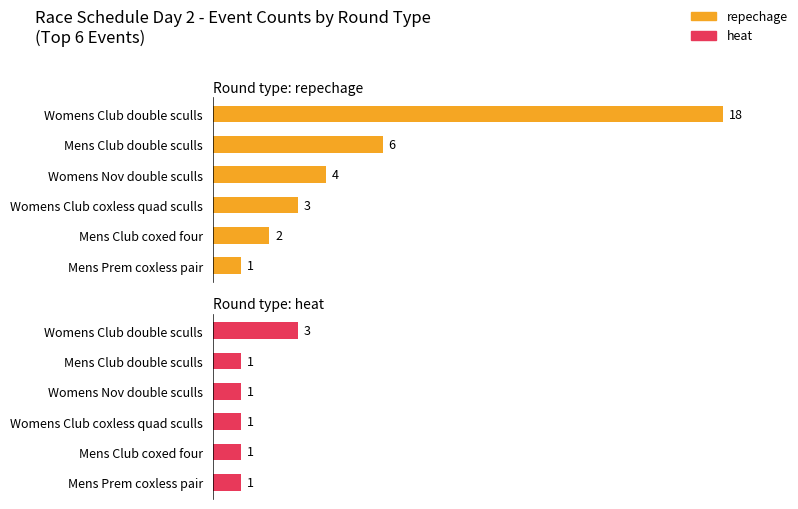

Rank the series by their maximum value, from lowest to highest.

heat, repechage